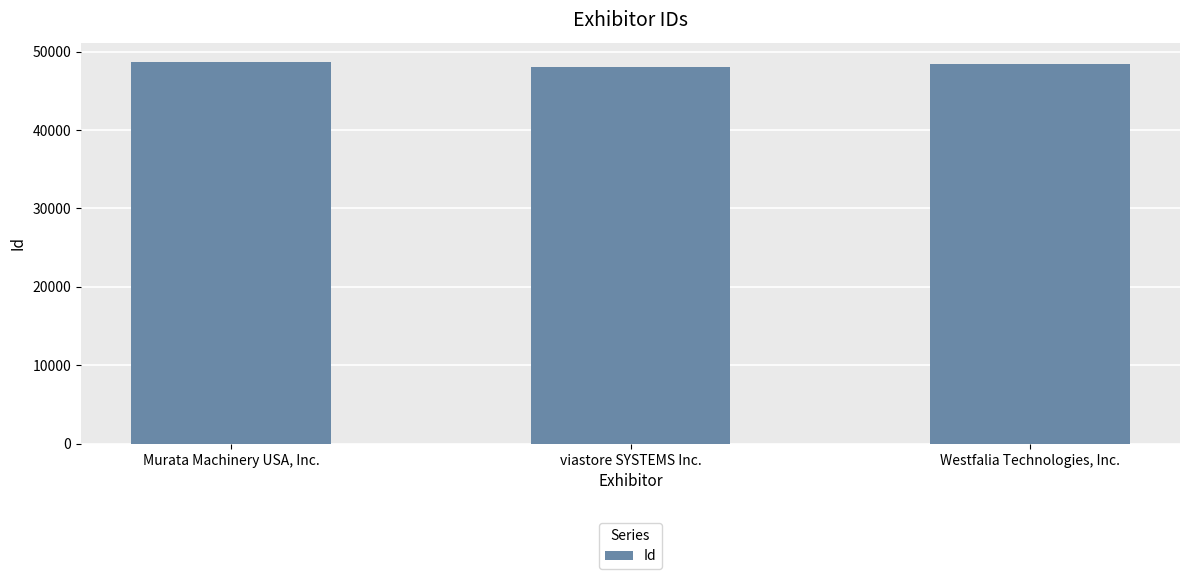

How many bars are there in total?

3